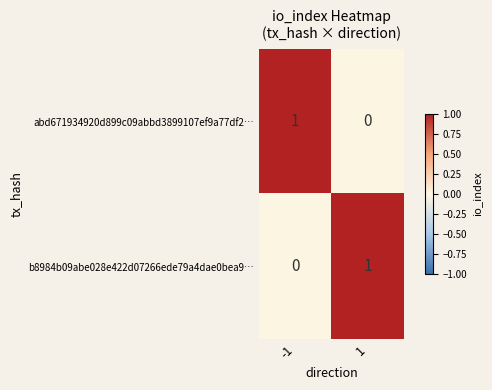

Is the value of abd671934920d899c09abbd3899107ef9a77df2… at -1 greater than the value of b8984b09abe028e422d07266ede79a4dae0bea9… at -1?

Yes